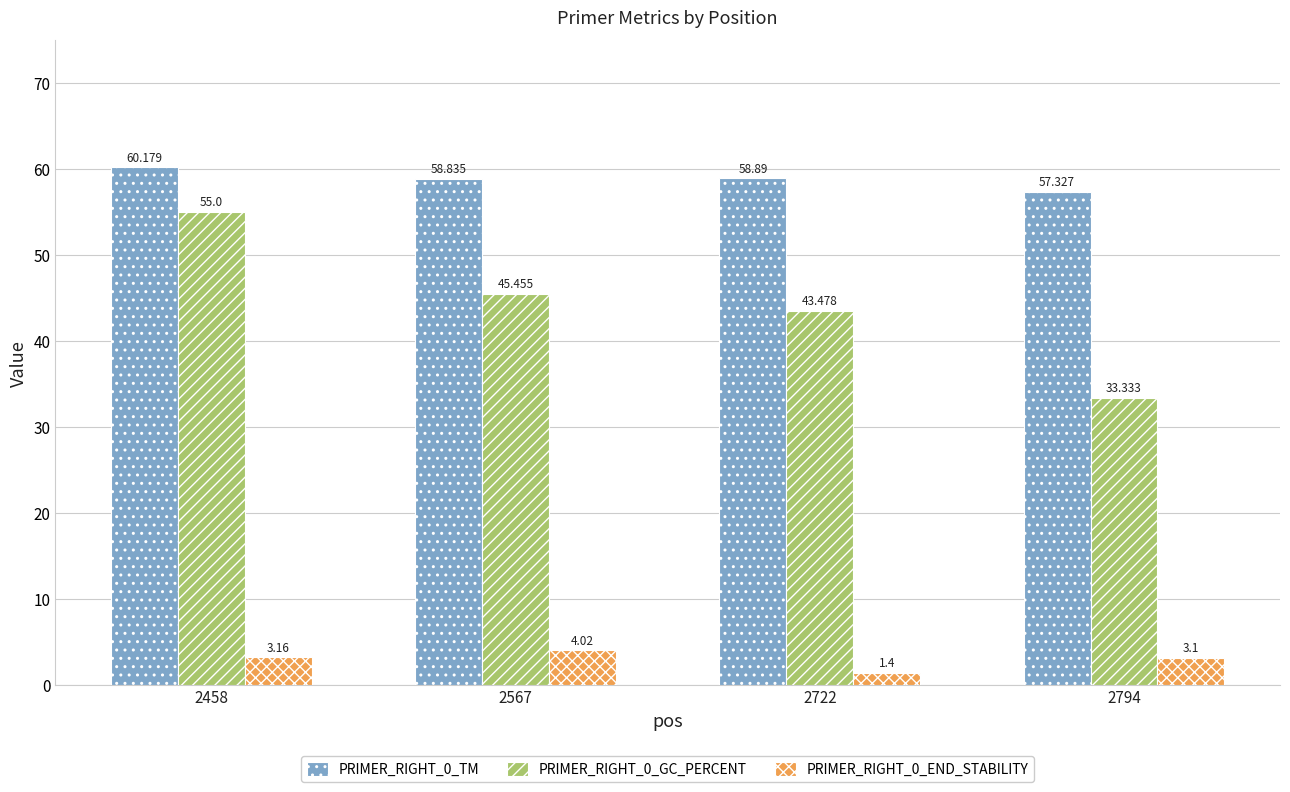

At 2722, list the series in order from smallest to largest.

PRIMER_RIGHT_0_END_STABILITY, PRIMER_RIGHT_0_GC_PERCENT, PRIMER_RIGHT_0_TM